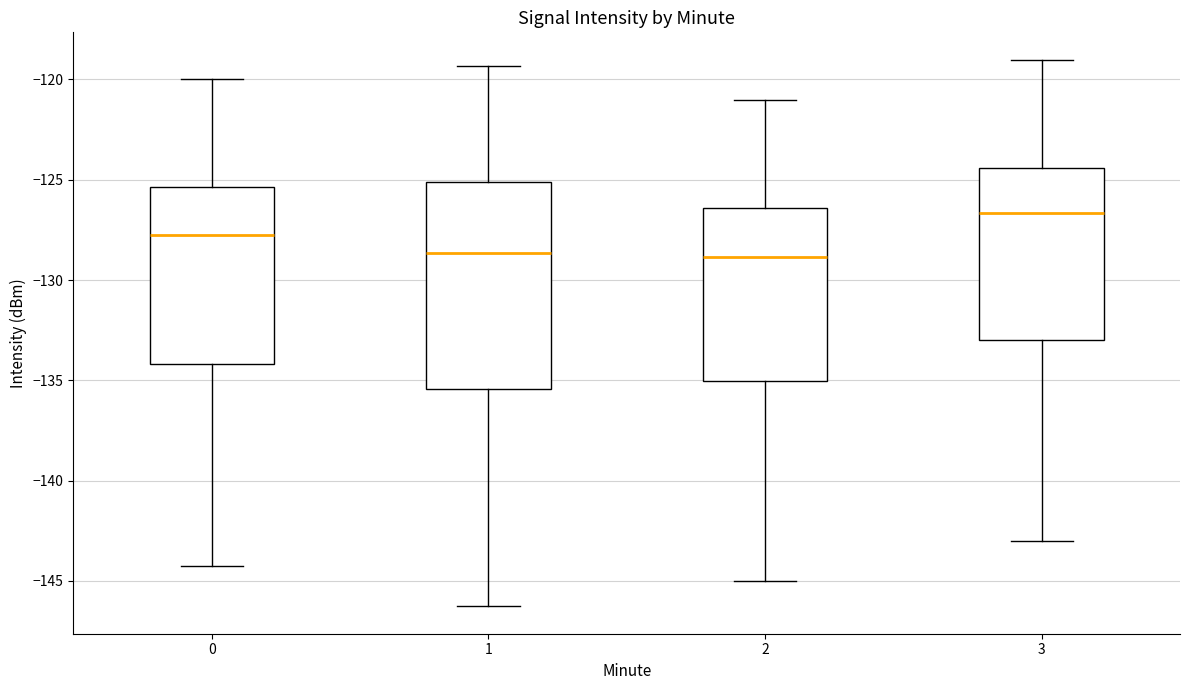

Where does the median line of the box at x = 0 sit on the y-axis? The values are not printed on the chart, so give them approximately, as read against the axis.

-128.0